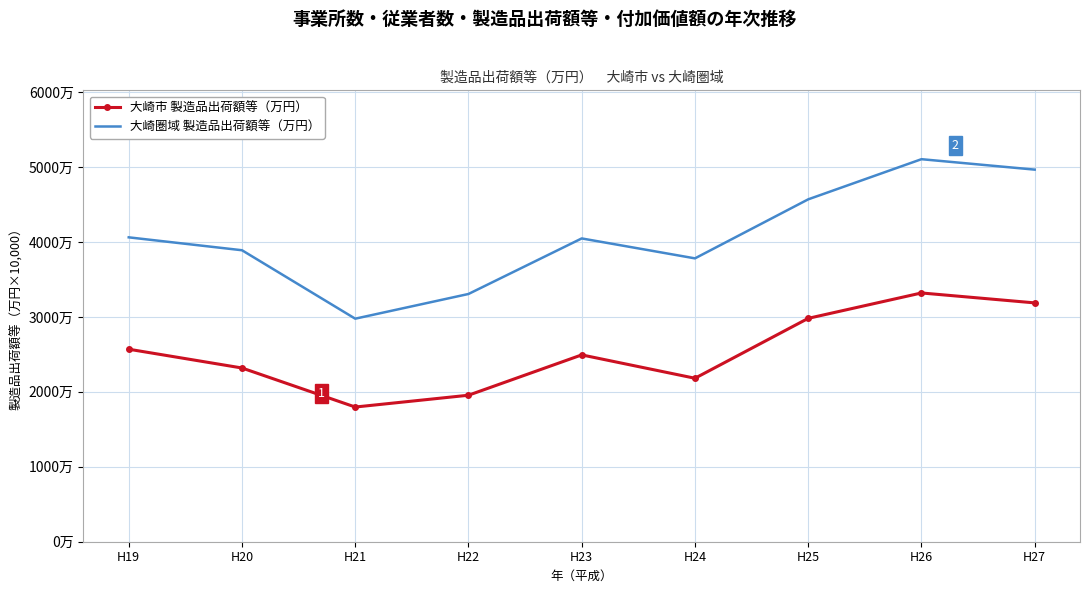

What are all the series names shown in the legend?

大崎市 製造品出荷額等（万円）, 大崎圏域 製造品出荷額等（万円）